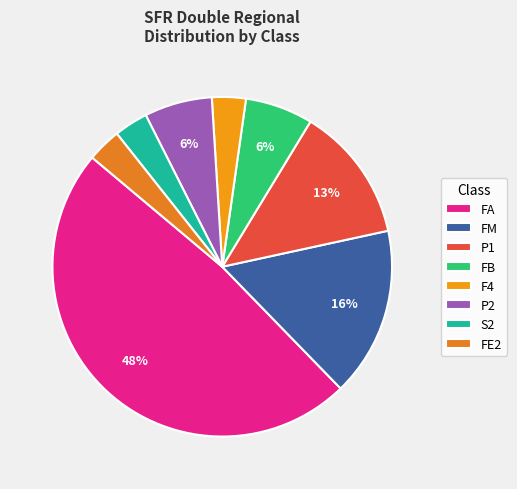

To the nearest percent, what portion does FM represent?

16%